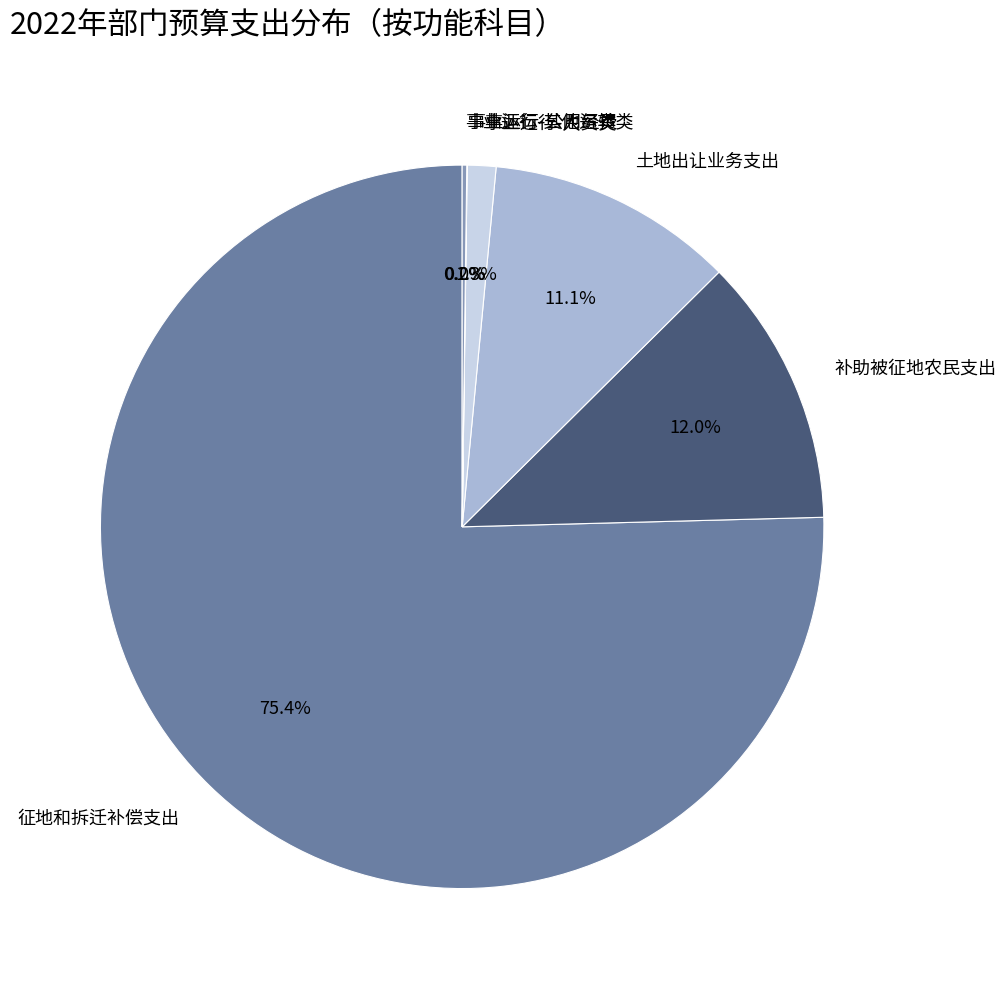

Which category accounts for the majority?

征地和拆迁补偿支出